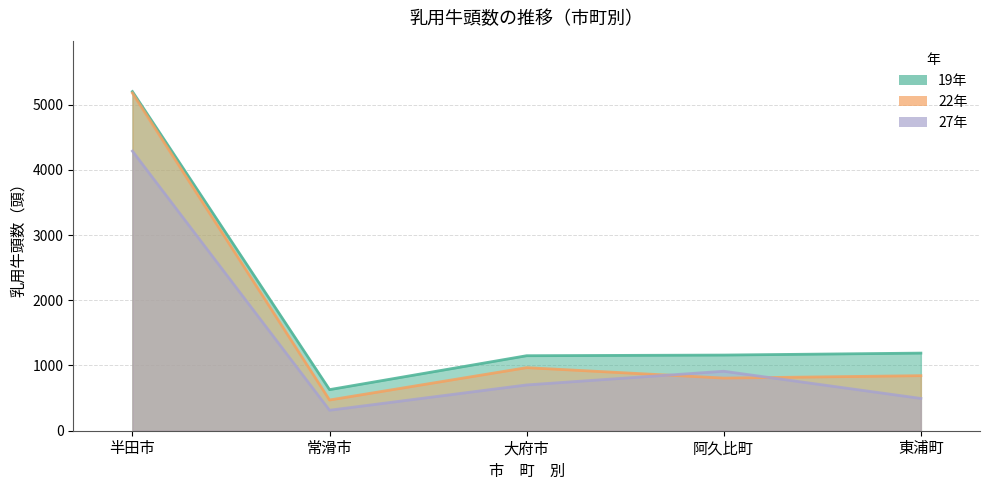

True or false: 乳用牛頭数_19 has a value of 630 at 常滑市.

True